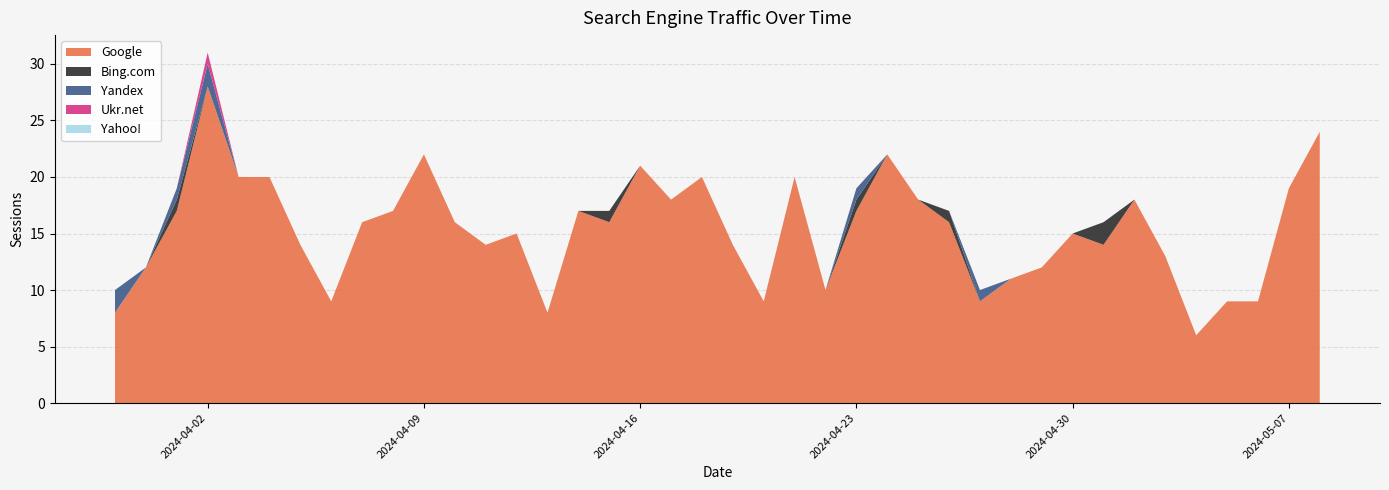

Reading left to right, list all the values displayed in this chart.

Google: 2024-05-08=24	2024-05-07=19	2024-05-06=9	2024-05-05=9	2024-05-04=6	2024-05-03=13	2024-05-02=18	2024-05-01=14	2024-04-30=15	2024-04-29=12	2024-04-28=11	2024-04-27=9	2024-04-26=16	2024-04-25=18	2024-04-24=22	2024-04-23=17	2024-04-22=10	2024-04-21=20	2024-04-20=9	2024-04-19=14	2024-04-18=20	2024-04-17=18	2024-04-16=21	2024-04-15=16	2024-04-14=17	2024-04-13=8	2024-04-12=15	2024-04-11=14	2024-04-10=16	2024-04-09=22	2024-04-08=17	2024-04-07=16	2024-04-06=9	2024-04-05=14	2024-04-04=20	2024-04-03=20	2024-04-02=28	2024-04-01=17	2024-03-31=12	2024-03-30=8
Bing.com: 2024-05-08=0	2024-05-07=0	2024-05-06=0	2024-05-05=0	2024-05-04=0	2024-05-03=0	2024-05-02=0	2024-05-01=2	2024-04-30=0	2024-04-29=0	2024-04-28=0	2024-04-27=0	2024-04-26=1	2024-04-25=0	2024-04-24=0	2024-04-23=1	2024-04-22=0	2024-04-21=0	2024-04-20=0	2024-04-19=0	2024-04-18=0	2024-04-17=0	2024-04-16=0	2024-04-15=1	2024-04-14=0	2024-04-13=0	2024-04-12=0	2024-04-11=0	2024-04-10=0	2024-04-09=0	2024-04-08=0	2024-04-07=0	2024-04-06=0	2024-04-05=0	2024-04-04=0	2024-04-03=0	2024-04-02=0	2024-04-01=1	2024-03-31=0	2024-03-30=0
Yandex: 2024-05-08=0	2024-05-07=0	2024-05-06=0	2024-05-05=0	2024-05-04=0	2024-05-03=0	2024-05-02=0	2024-05-01=0	2024-04-30=0	2024-04-29=0	2024-04-28=0	2024-04-27=1	2024-04-26=0	2024-04-25=0	2024-04-24=0	2024-04-23=1	2024-04-22=0	2024-04-21=0	2024-04-20=0	2024-04-19=0	2024-04-18=0	2024-04-17=0	2024-04-16=0	2024-04-15=0	2024-04-14=0	2024-04-13=0	2024-04-12=0	2024-04-11=0	2024-04-10=0	2024-04-09=0	2024-04-08=0	2024-04-07=0	2024-04-06=0	2024-04-05=0	2024-04-04=0	2024-04-03=0	2024-04-02=2	2024-04-01=1	2024-03-31=0	2024-03-30=2
Ukr.net: 2024-05-08=0	2024-05-07=0	2024-05-06=0	2024-05-05=0	2024-05-04=0	2024-05-03=0	2024-05-02=0	2024-05-01=0	2024-04-30=0	2024-04-29=0	2024-04-28=0	2024-04-27=0	2024-04-26=0	2024-04-25=0	2024-04-24=0	2024-04-23=0	2024-04-22=0	2024-04-21=0	2024-04-20=0	2024-04-19=0	2024-04-18=0	2024-04-17=0	2024-04-16=0	2024-04-15=0	2024-04-14=0	2024-04-13=0	2024-04-12=0	2024-04-11=0	2024-04-10=0	2024-04-09=0	2024-04-08=0	2024-04-07=0	2024-04-06=0	2024-04-05=0	2024-04-04=0	2024-04-03=0	2024-04-02=1	2024-04-01=0	2024-03-31=0	2024-03-30=0
Yahoo!: 2024-05-08=0	2024-05-07=0	2024-05-06=0	2024-05-05=0	2024-05-04=0	2024-05-03=0	2024-05-02=0	2024-05-01=0	2024-04-30=0	2024-04-29=0	2024-04-28=0	2024-04-27=0	2024-04-26=0	2024-04-25=0	2024-04-24=0	2024-04-23=0	2024-04-22=0	2024-04-21=0	2024-04-20=0	2024-04-19=0	2024-04-18=0	2024-04-17=0	2024-04-16=0	2024-04-15=0	2024-04-14=0	2024-04-13=0	2024-04-12=0	2024-04-11=0	2024-04-10=0	2024-04-09=0	2024-04-08=0	2024-04-07=0	2024-04-06=0	2024-04-05=0	2024-04-04=0	2024-04-03=0	2024-04-02=0	2024-04-01=0	2024-03-31=0	2024-03-30=0